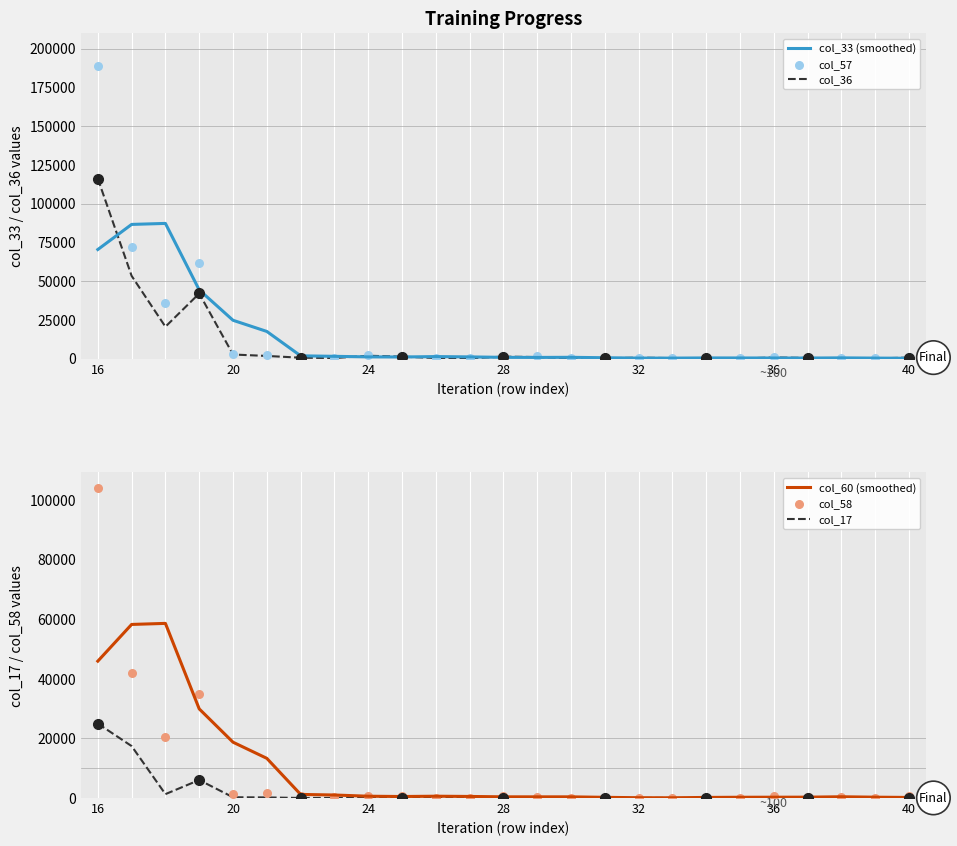

What is the total value across all series at 16?

549779.6